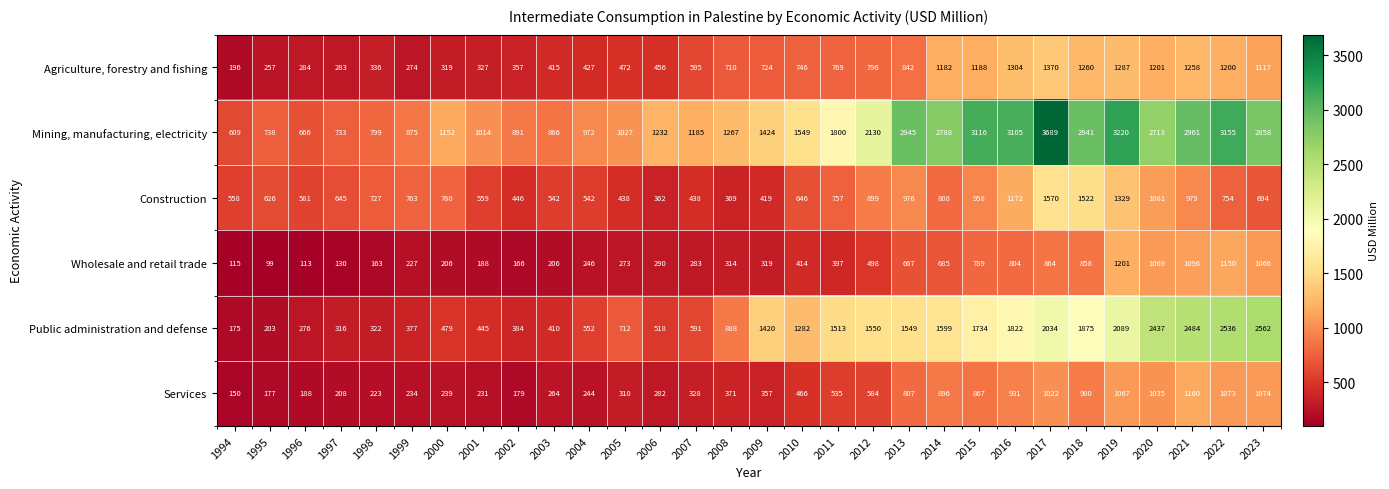

What is the sum of the Mining, manufacturing, electricity values at 2004 and 2011?

2772